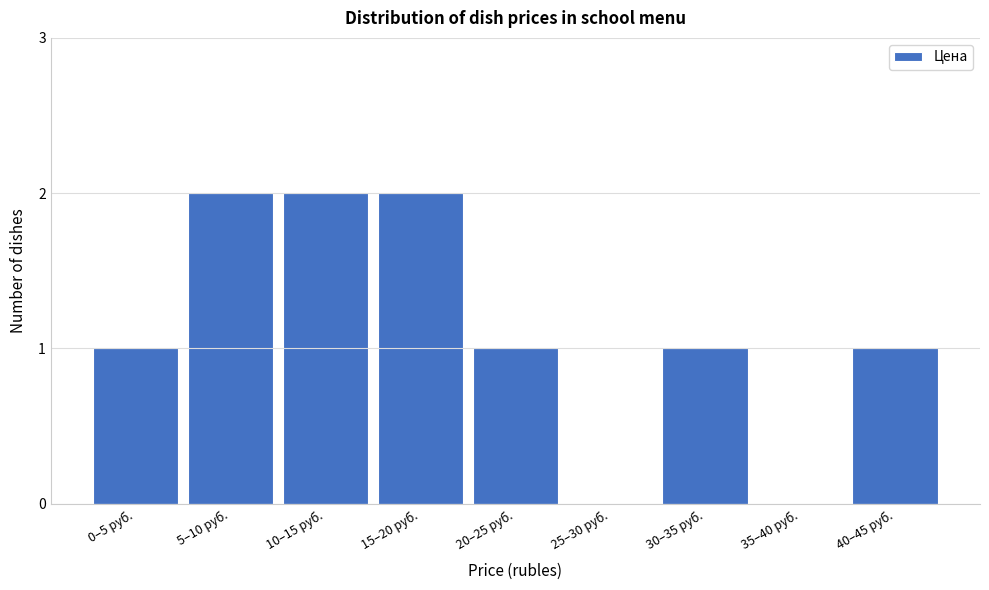

Reading left to right, extract all data points from this chart.

0–5 руб.=1	5–10 руб.=2	10–15 руб.=2	15–20 руб.=2	20–25 руб.=1	25–30 руб.=0	30–35 руб.=1	35–40 руб.=0	40–45 руб.=1